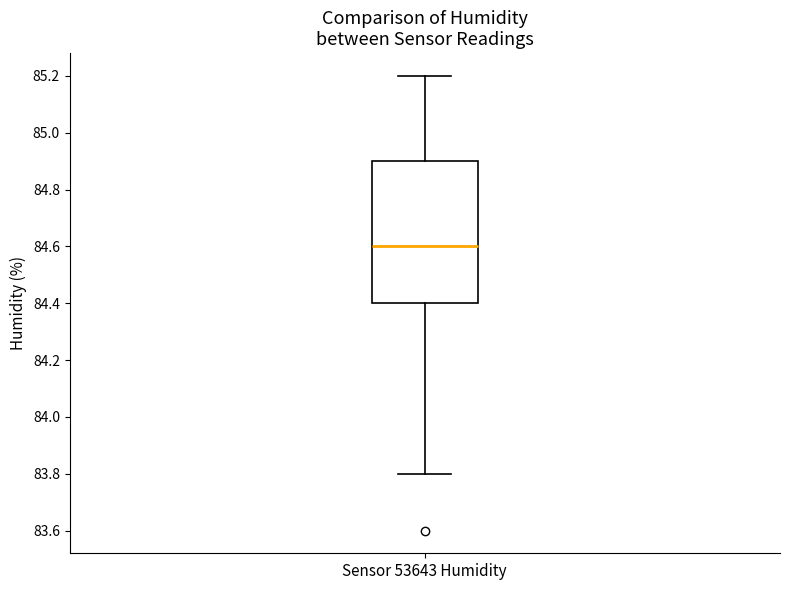

Read this box plot against the y-axis: the position of the median line, the range covered by the box, and the ends of both whiskers. The values are not printed on the chart, so give them approximately, as read against the axis.

median 84.6, box 84.4 to 84.9, whiskers 83.8 to 85.2